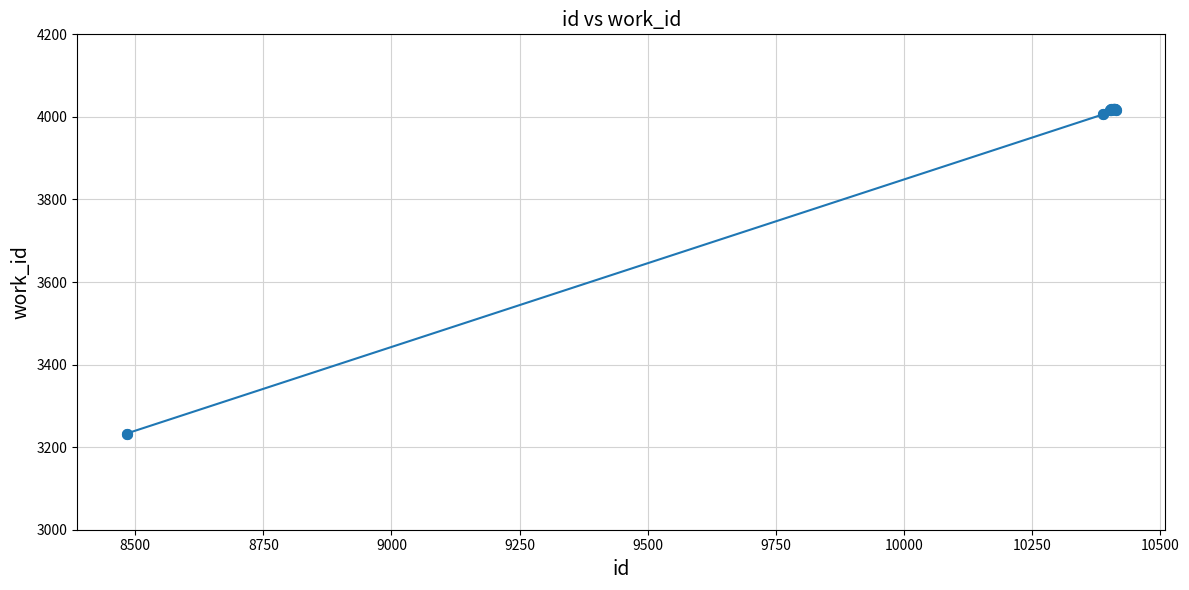

What is the smallest value displayed?

3233